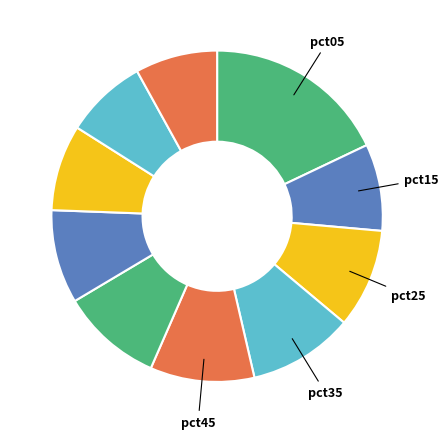

Is there any slice that represents more than half of the pie?

No